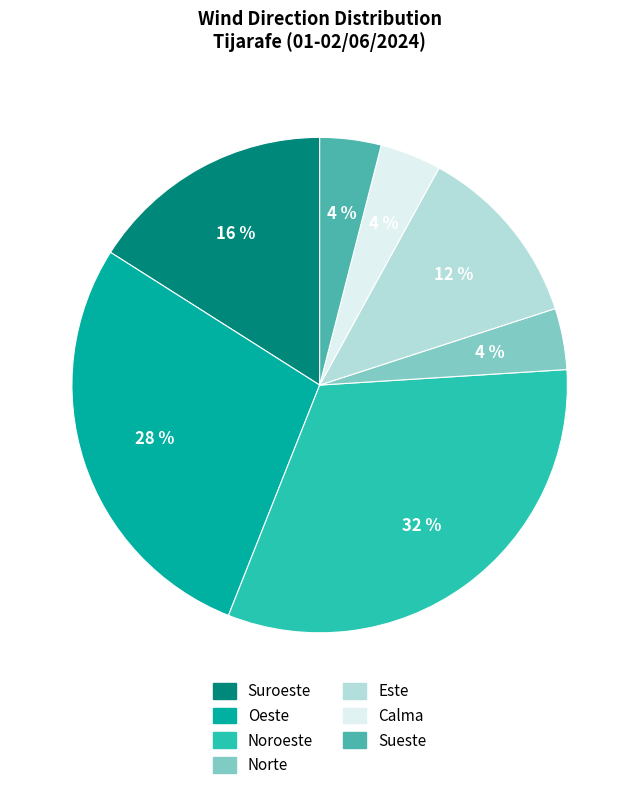

Is there any slice that represents more than half of the pie?

No